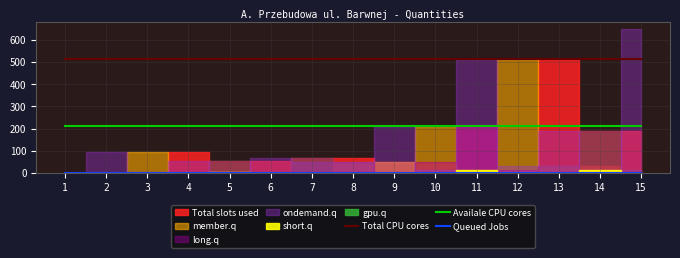

True or false: Total CPU cores has a value of 511.0 at 8.

True